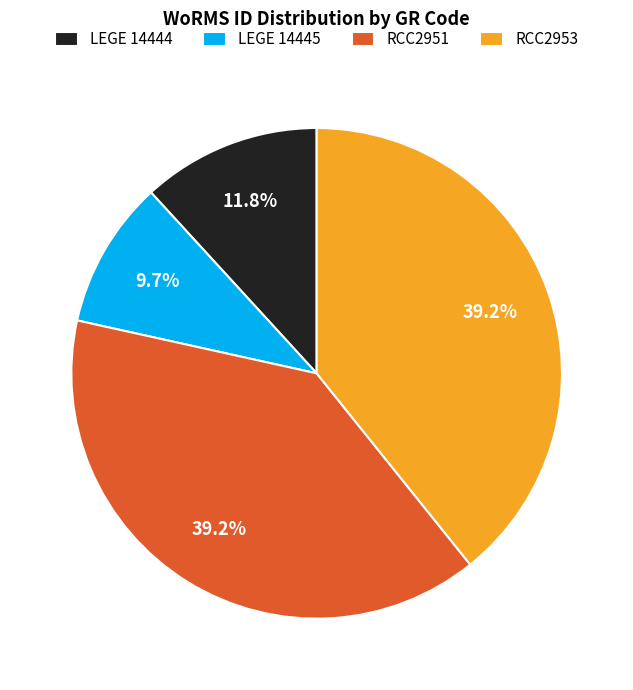

How much of the chart is everything except RCC2951?

60.8%